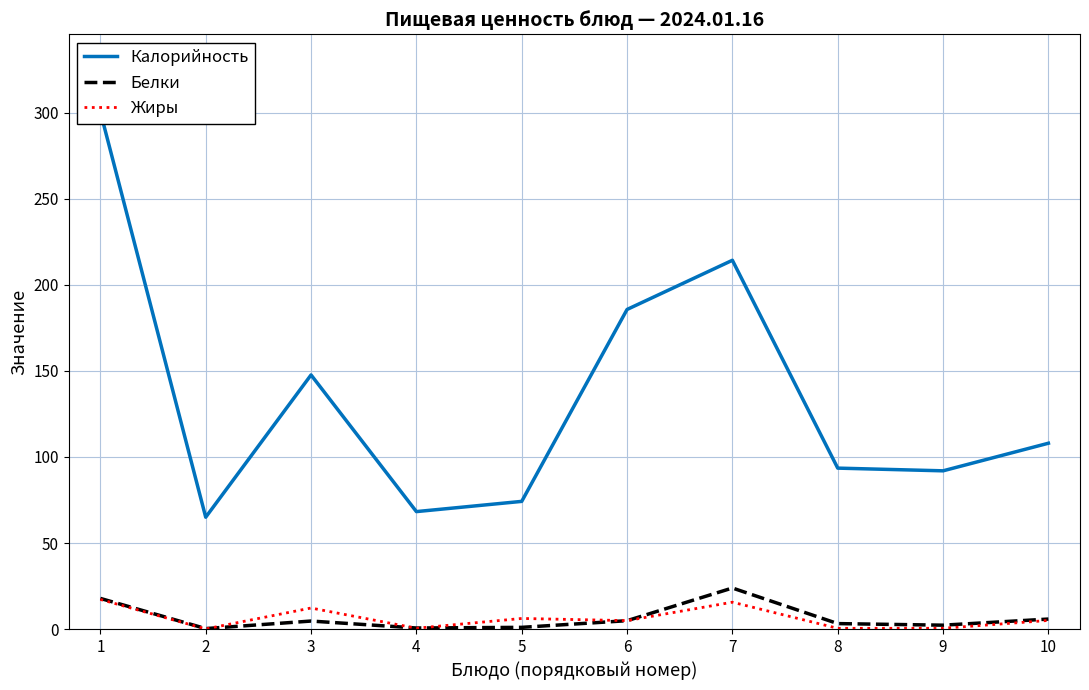

Where does the Калорийность series first go above 108?

1